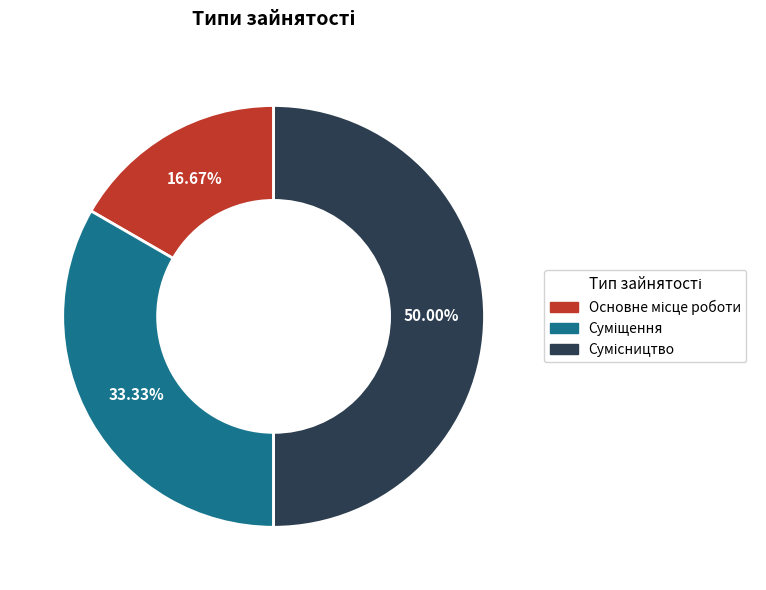

To the nearest percent, what is the difference between the largest and smallest slice percentages?

33%